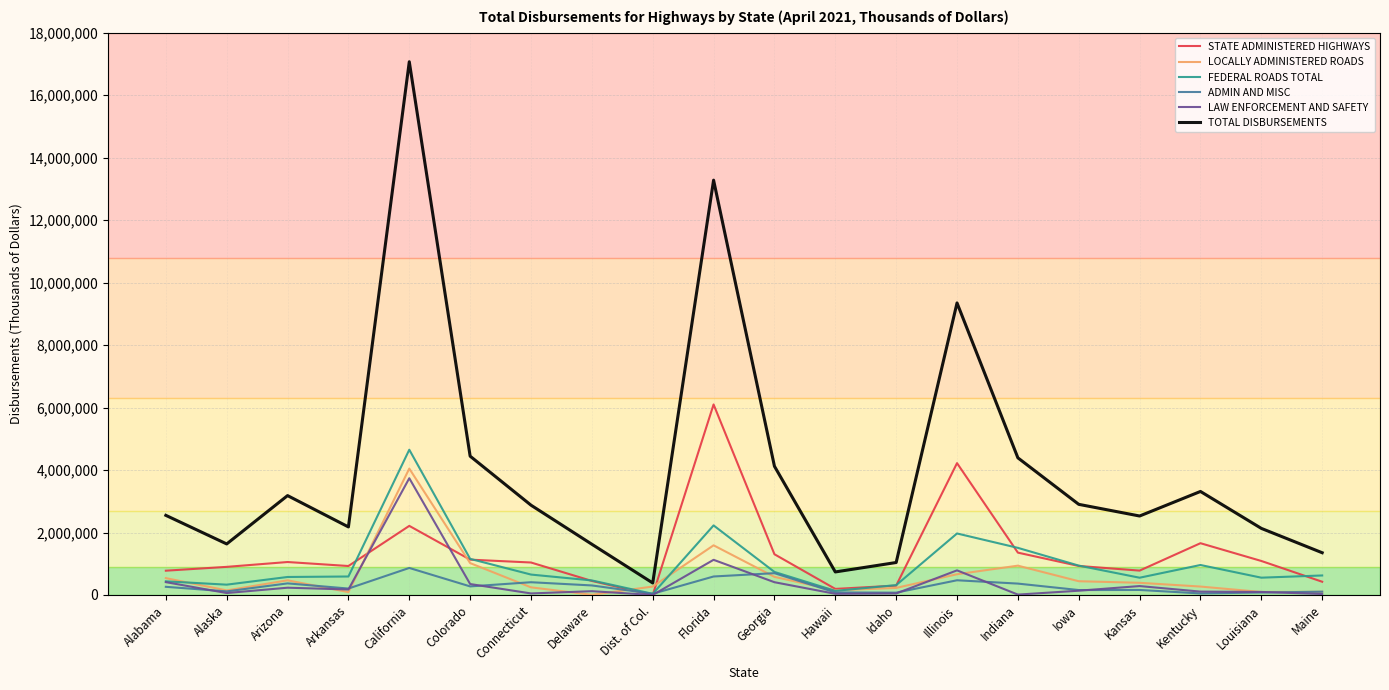

Between Kentucky and Maine, which series saw the biggest shift?

TOTAL DISBURSEMENTS